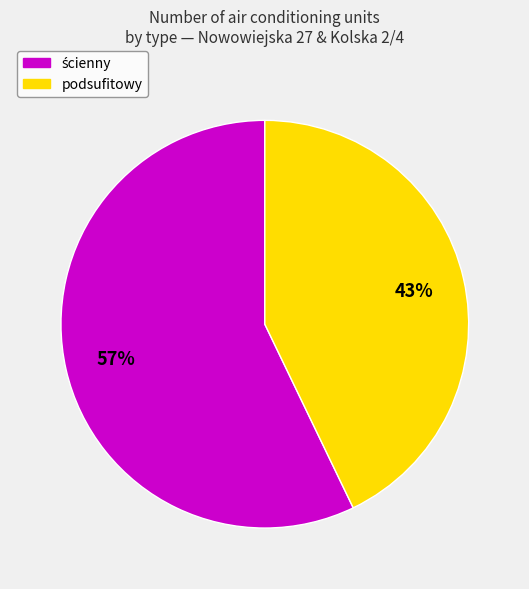

How many segments does this pie chart have?

2